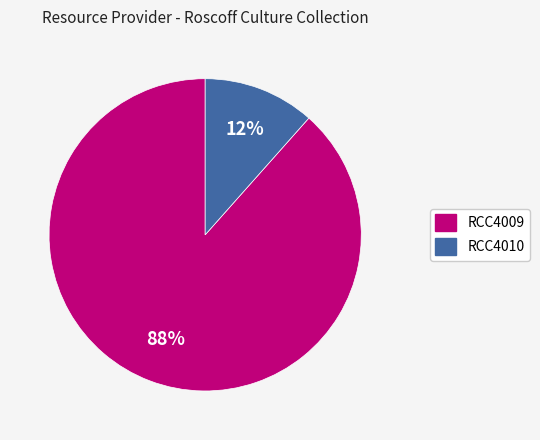

How many slices are in this pie chart?

2